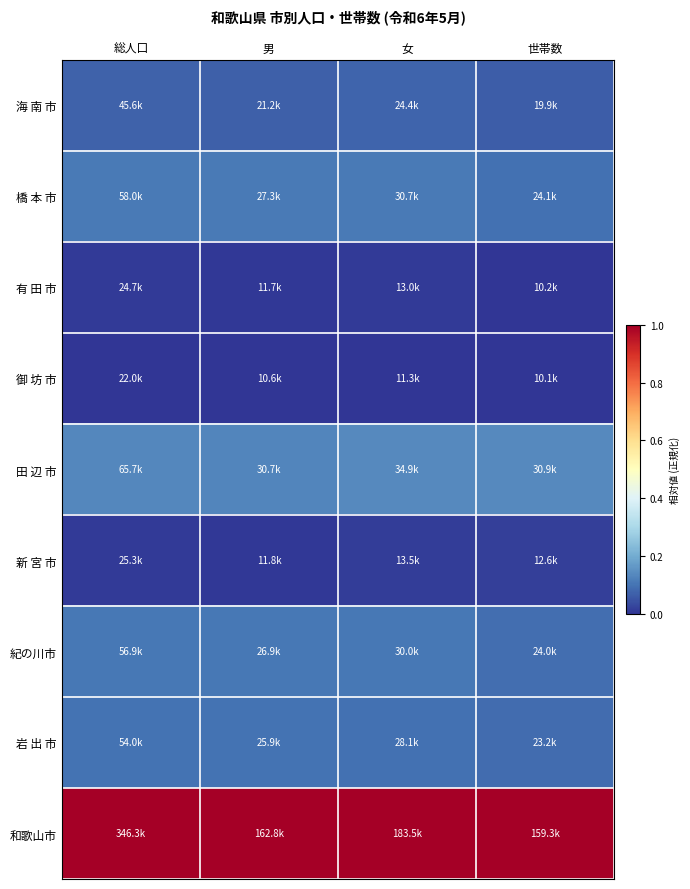

Which category has the lowest value across all series?

総人口